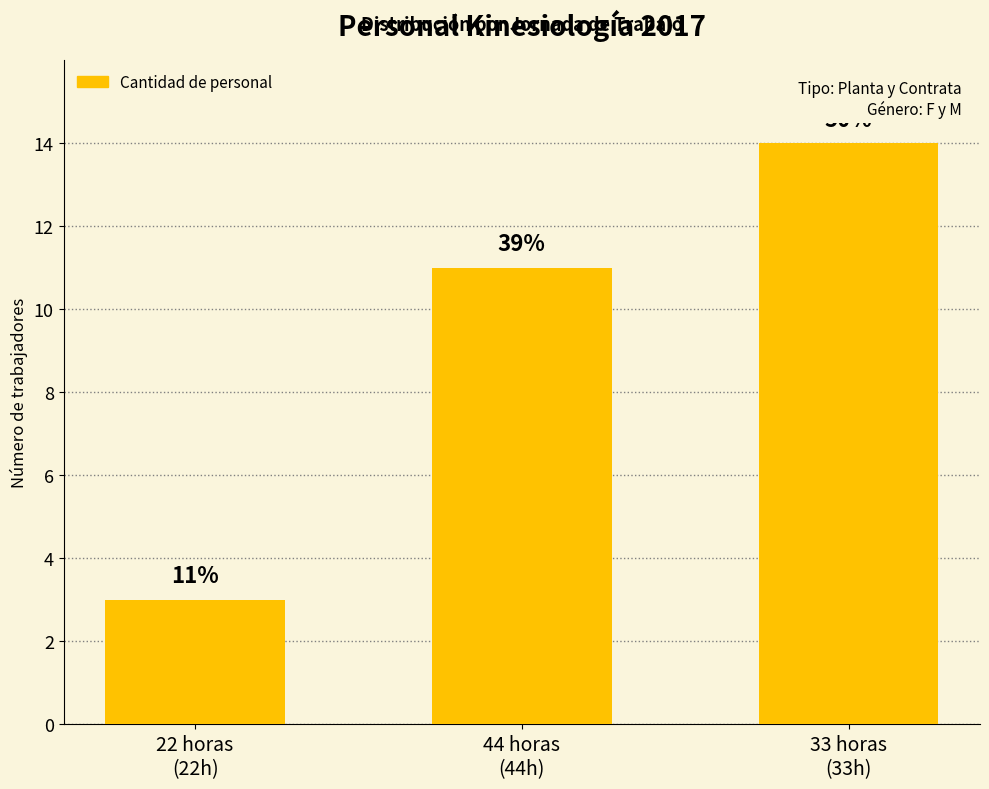

What is the label of the 2nd bar from the right?

44 horas
(44h)